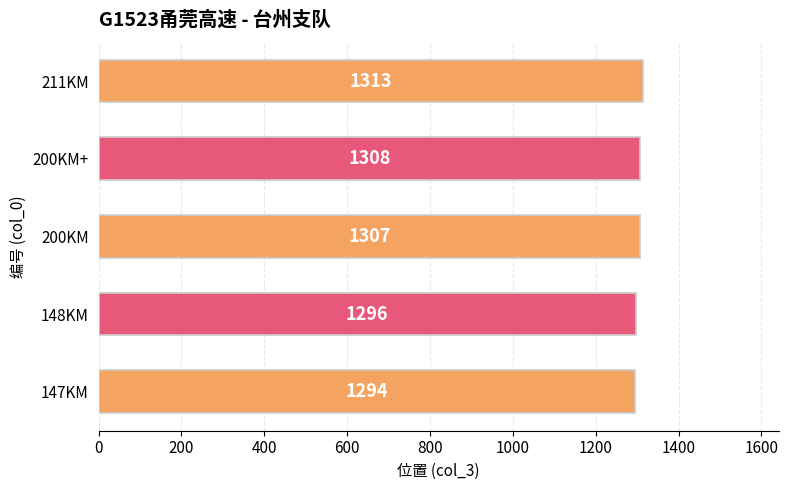

The chart shows a value of 2158 at 200KM+. True or false?

False